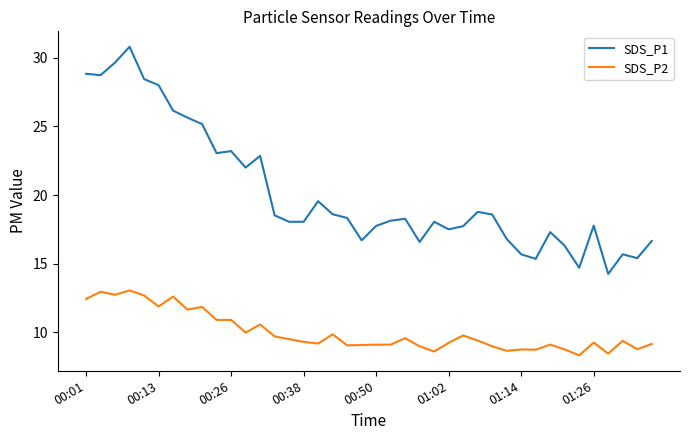

List the series in order of their overall mean, lowest first.

SDS_P2, SDS_P1